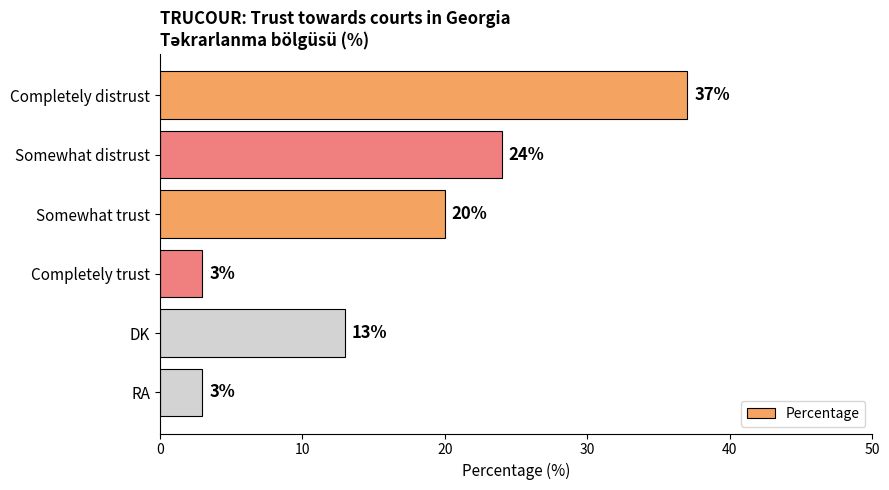

Reading top to bottom, extract all data points from this chart.

37	24	20	3	13	3